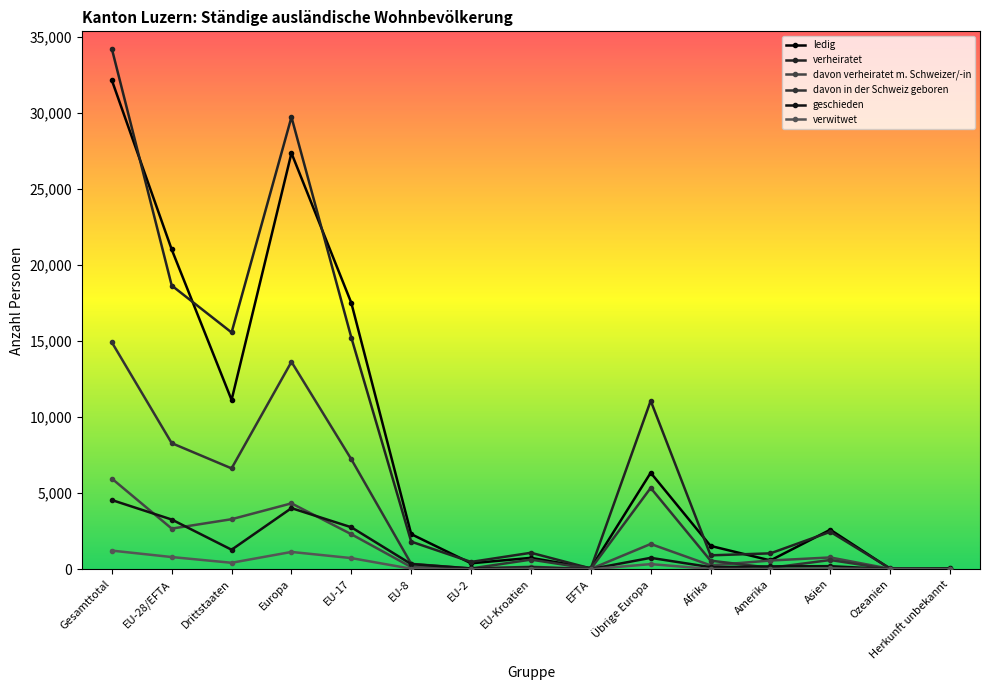

The verheiratet series shows 1721 at EU-Kroatien. True or false?

False